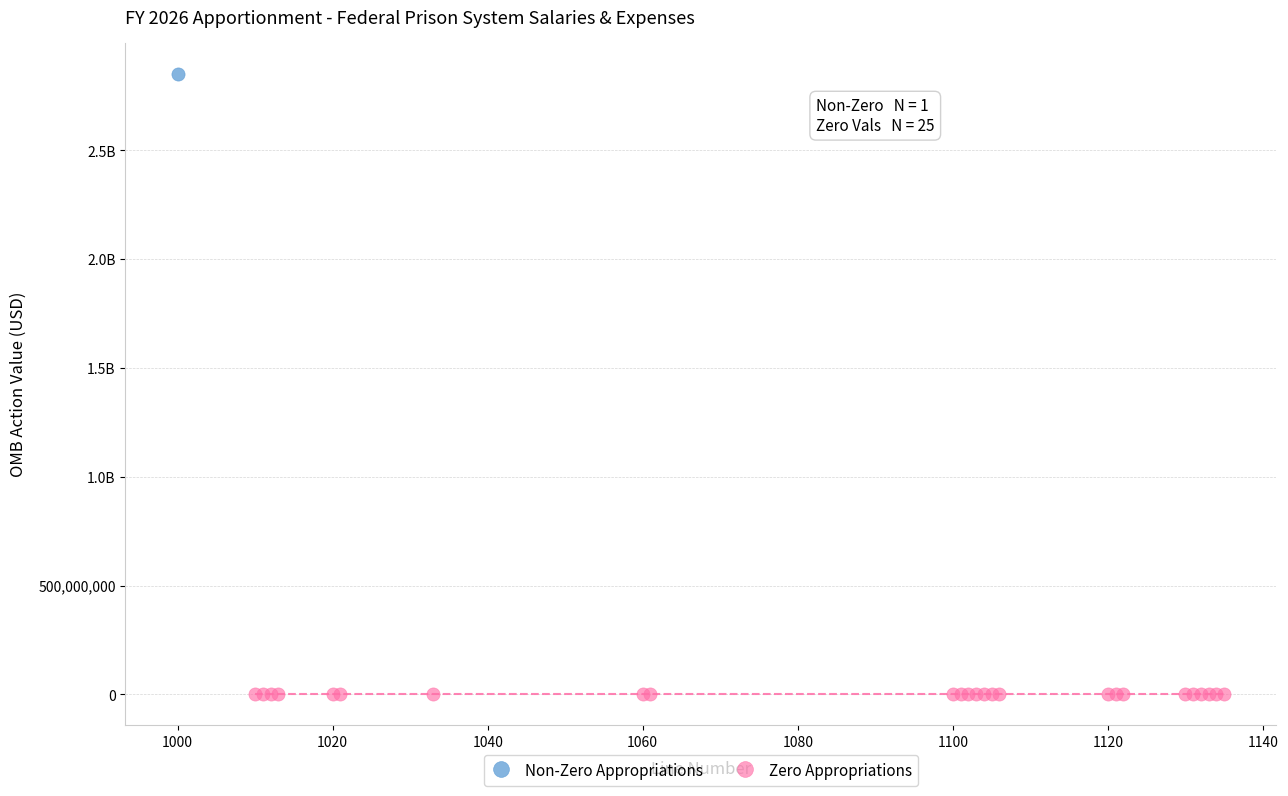

What are all the series names shown in the legend?

Non-Zero Appropriations, Zero Appropriations